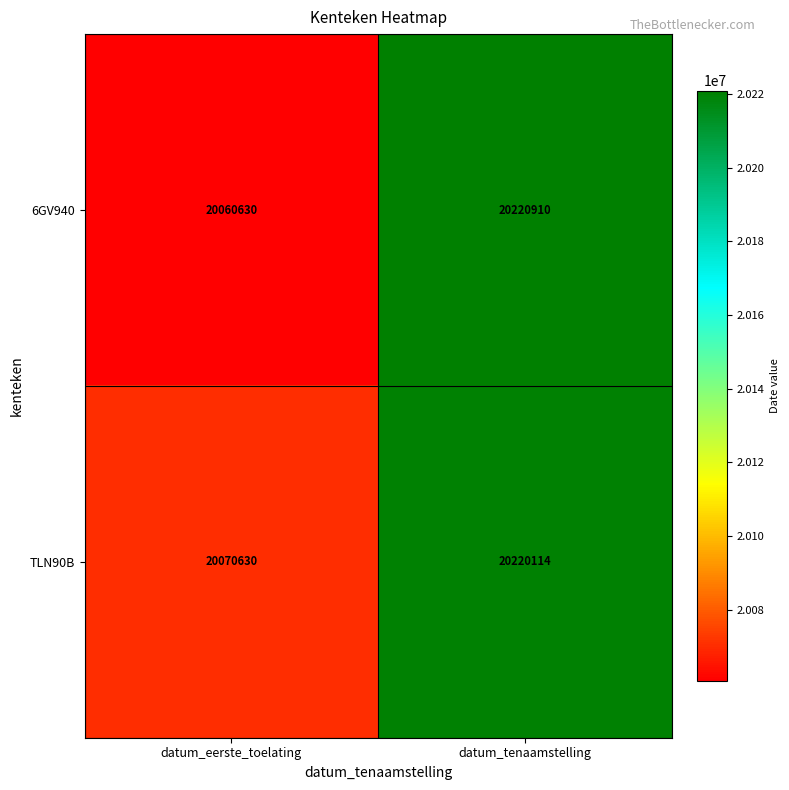

How many values in the TLN90B series are below 20220114?

1